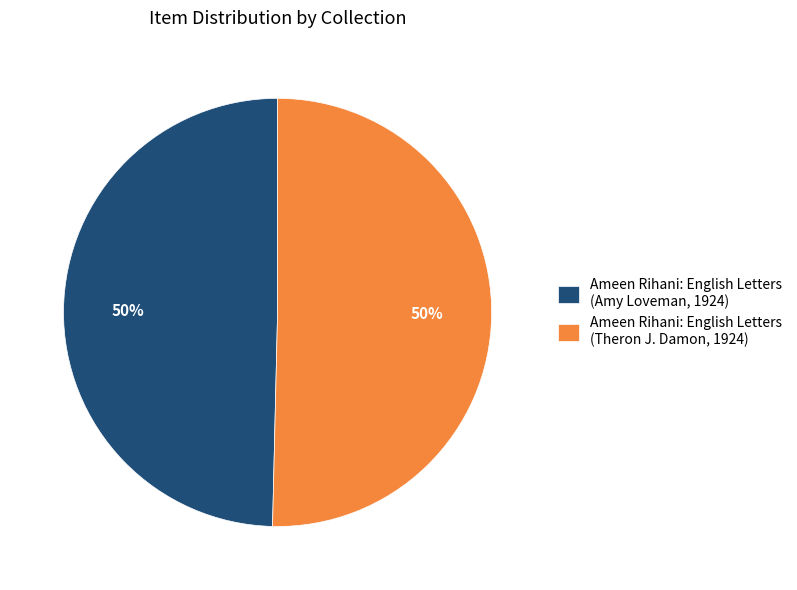

To the nearest percent, what portion does Ameen Rihani: English Letters (Theron J. Damon, 1924) represent?

50%